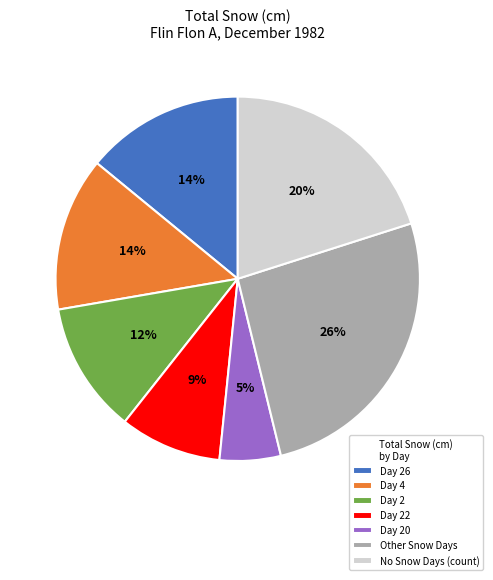

Between Day 22 and Day 2, which is larger?

Day 2